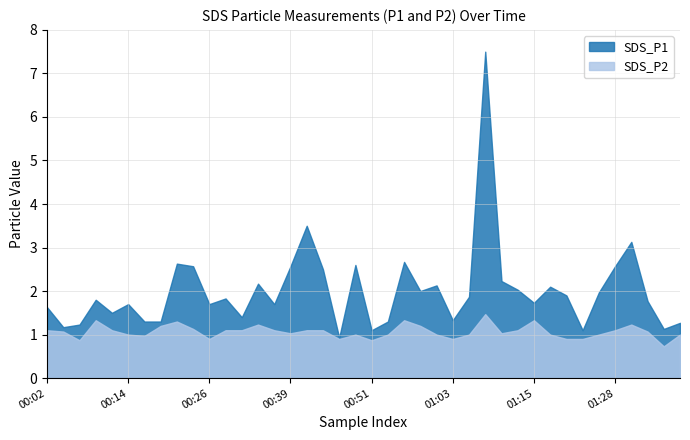

The value of SDS_P1 at 01:18 is 2.1. True or false?

True